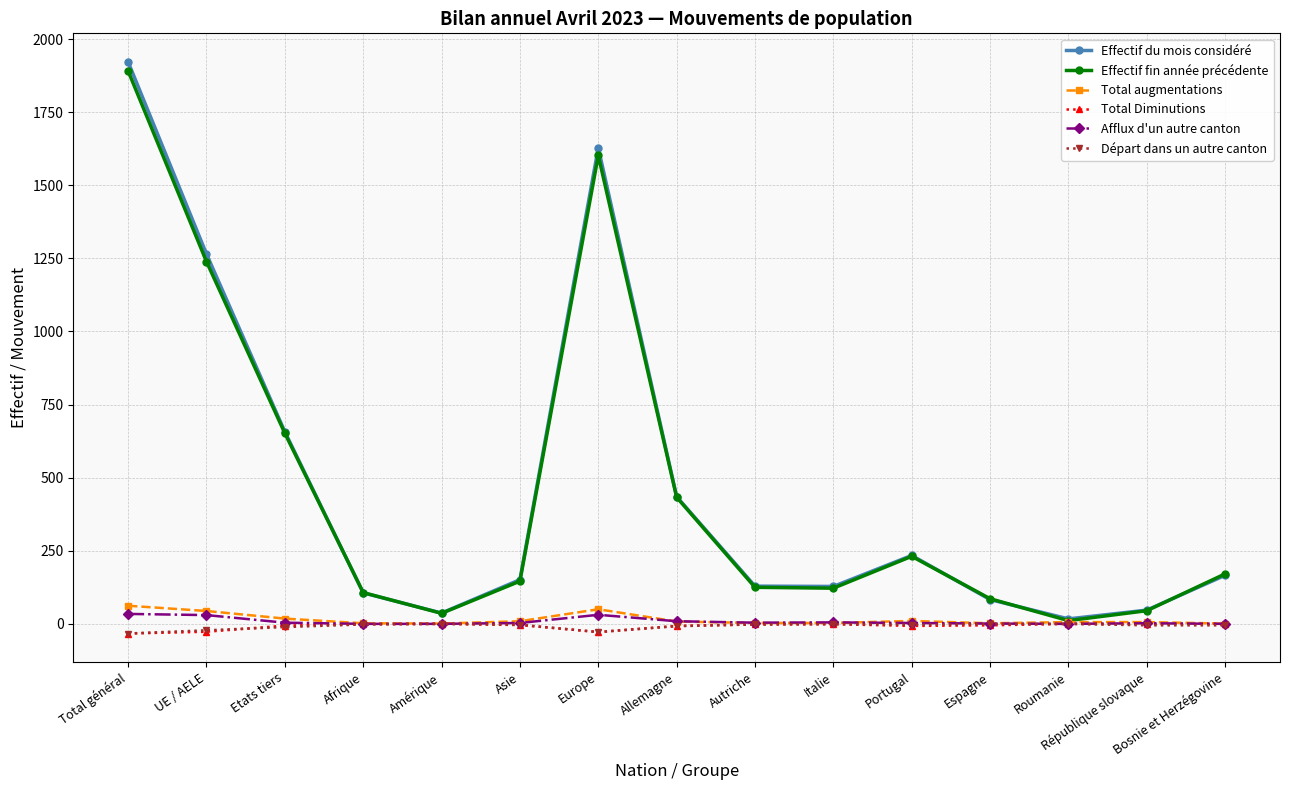

Which series has the widest spread of values?

Effectif du mois considéré